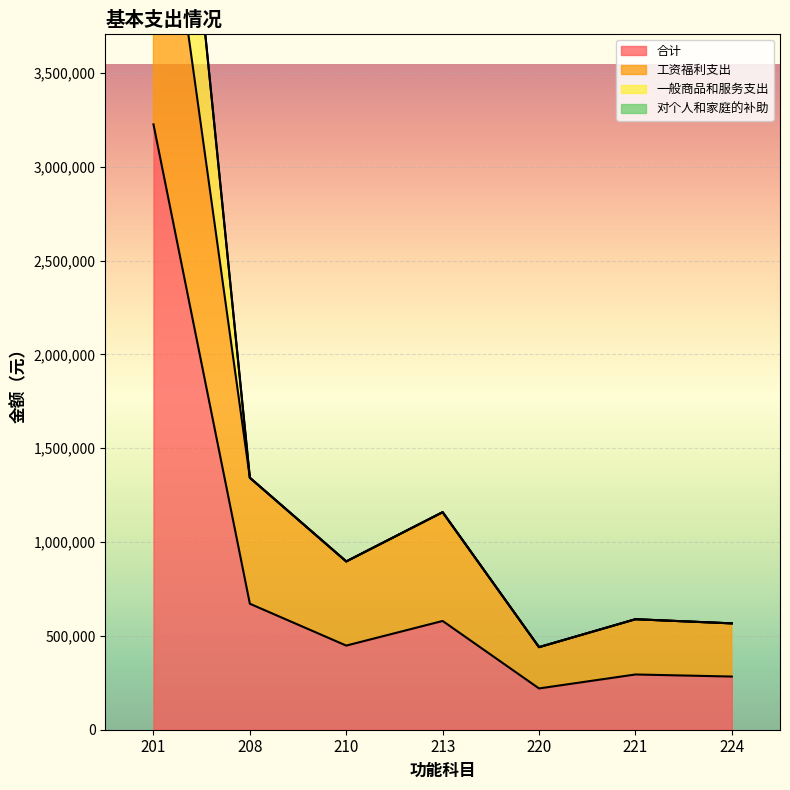

What is the value of the 合计 point at the 6th from the left?

294359